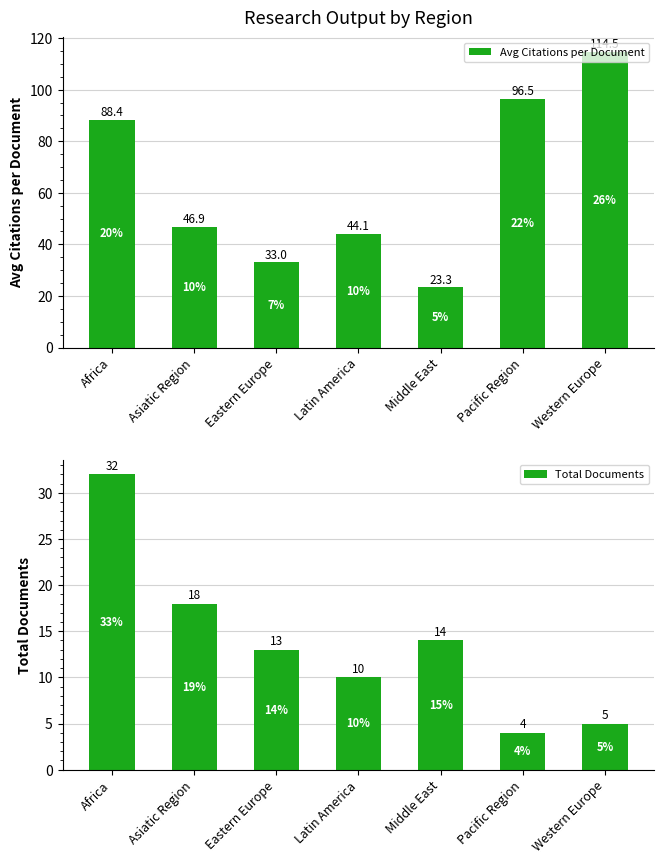

What are all the series names shown in the legend?

Avg Citations per Document, Total Documents